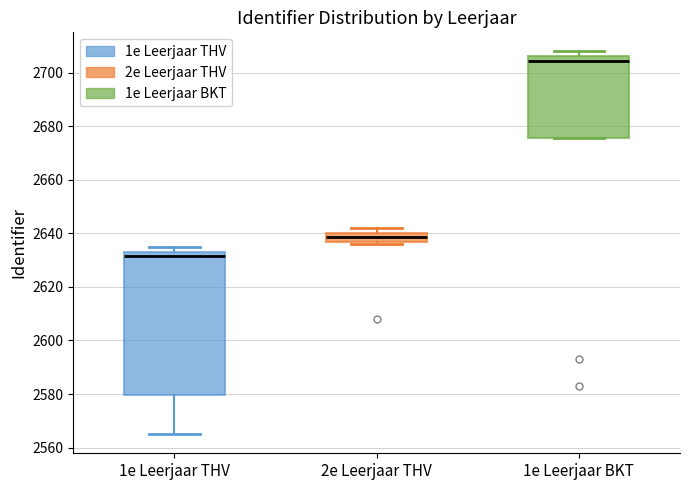

Comparing the boxes themselves (not the whiskers), which one is the tallest?

1e Leerjaar THV